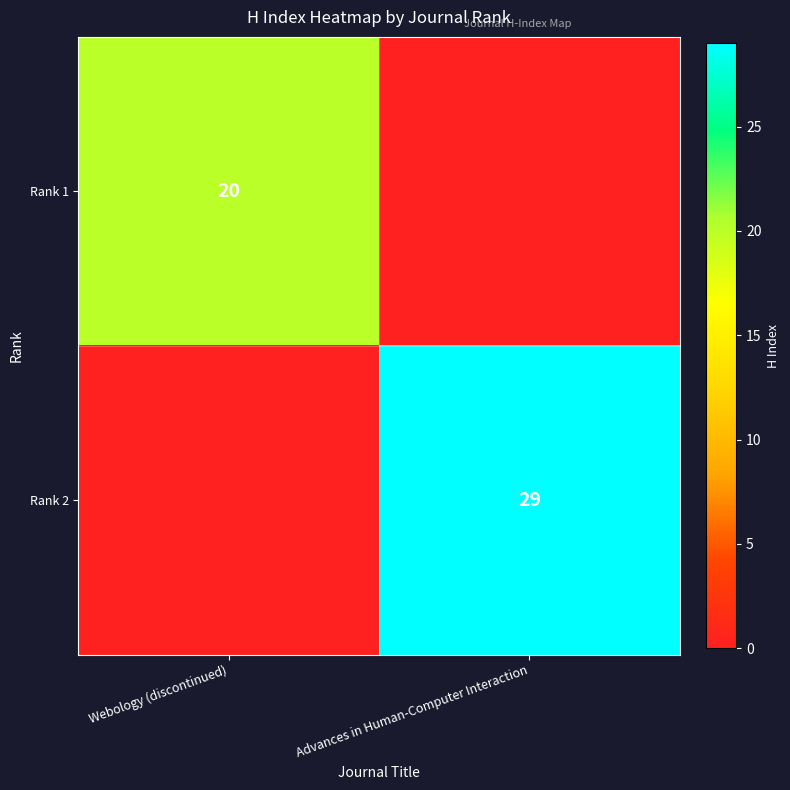

True or false: Rank 1 has a value of 20 at Webology (discontinued).

True